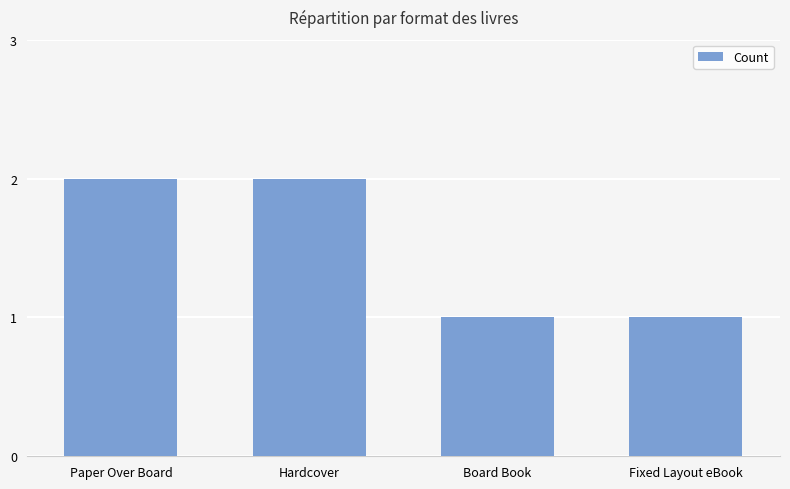

Is it true that the value at Fixed Layout eBook is 1?

True